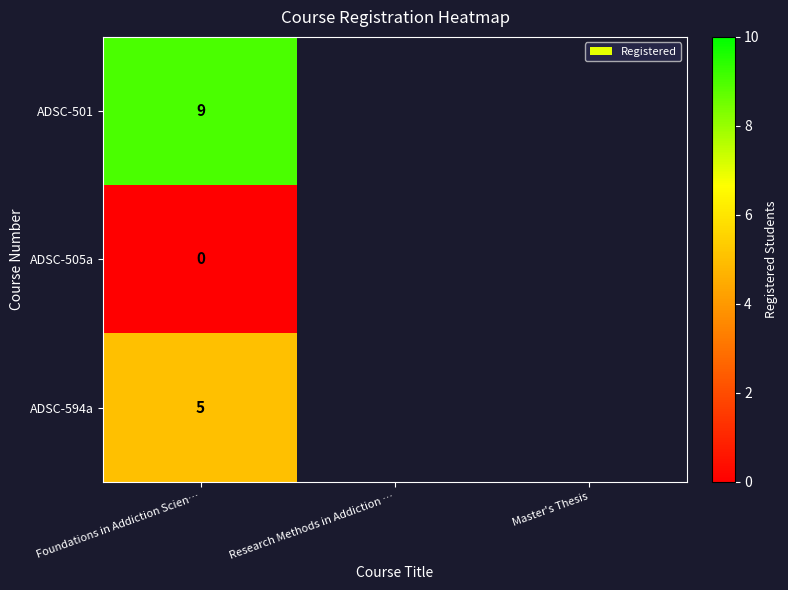

What is the spread (max minus min) of values at Foundations in Addiction Scien…?

9